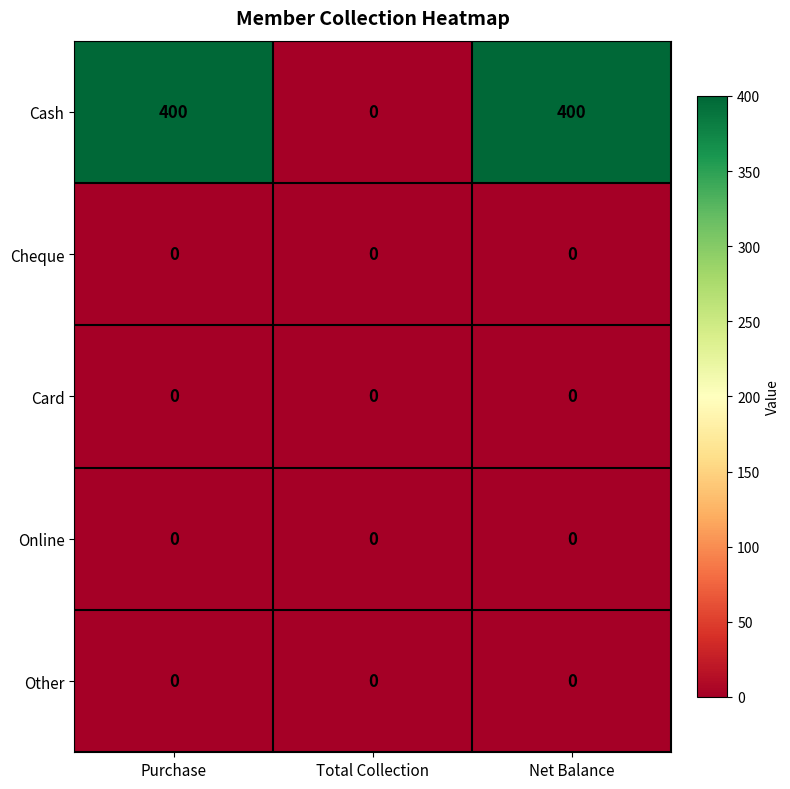

How many Cash values are between 0 and 400?

3